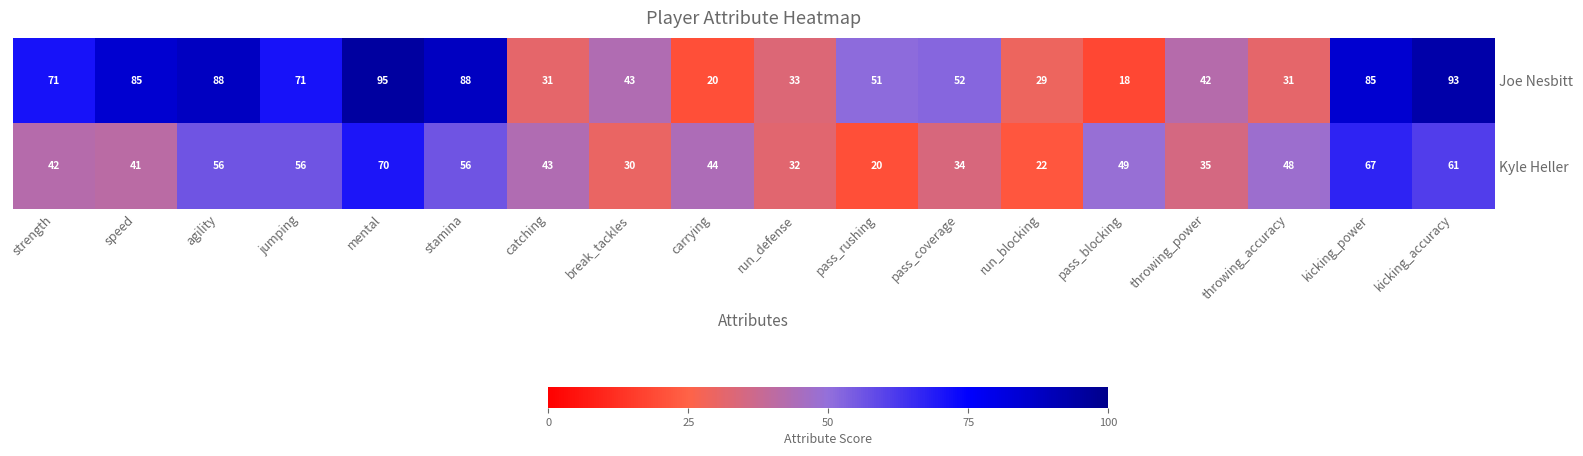

What is the total value across all series at jumping?

127